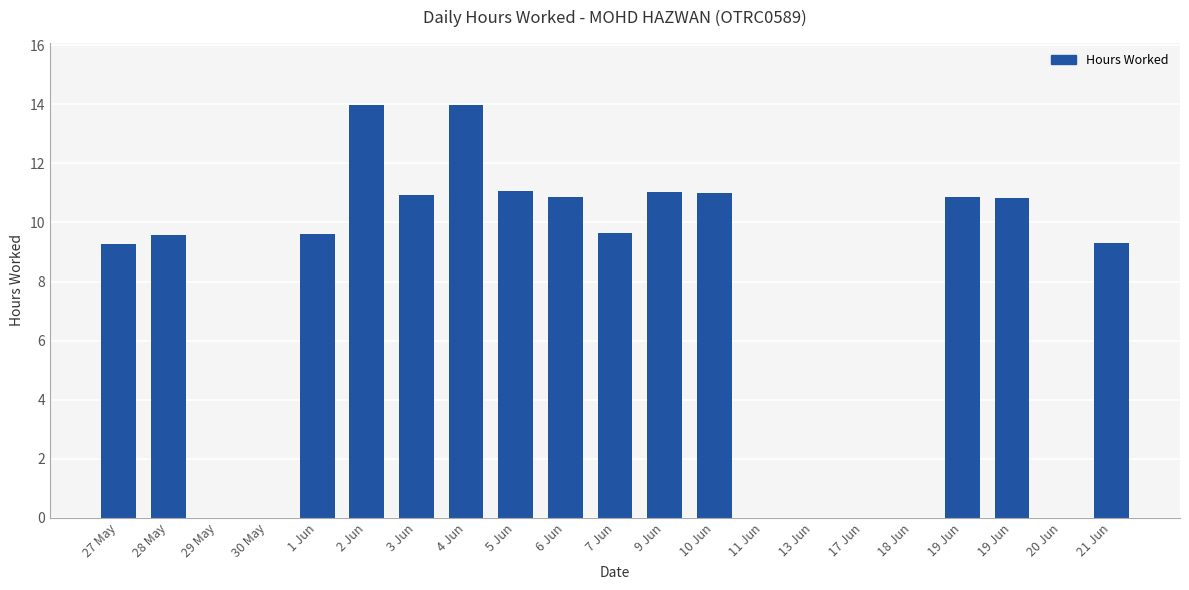

Reading left to right, what are all the values shown in this chart?

9.3	9.6	0.0	0.0	9.6	14.0	10.9	14.0	11.1	10.8	9.7	11.0	11.0	0.0	0.0	0.0	0.0	10.9	10.8	0.0	9.3